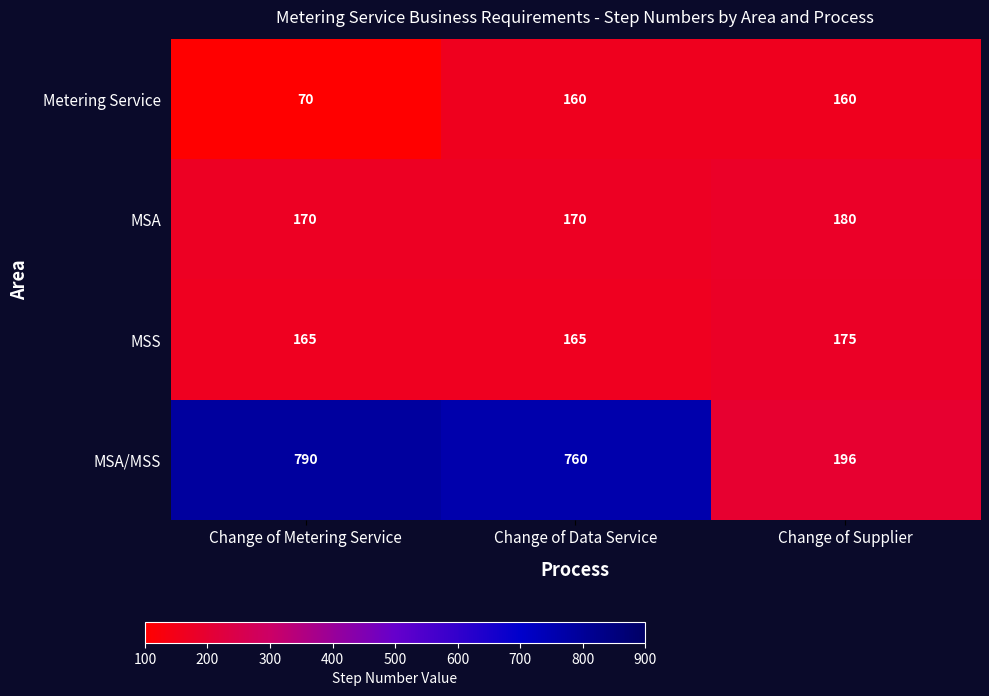

Where is Metering Service nearest to the value 115?

Change of Metering Service